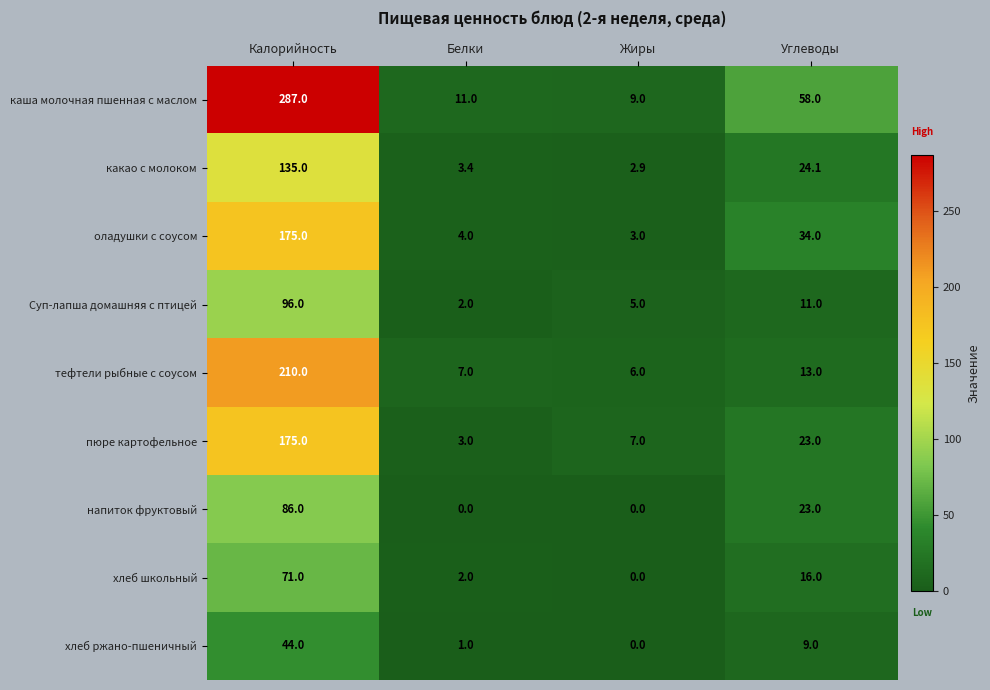

List the labels in order of какао с молоком value, largest first.

Калорийность, Углеводы, Белки, Жиры